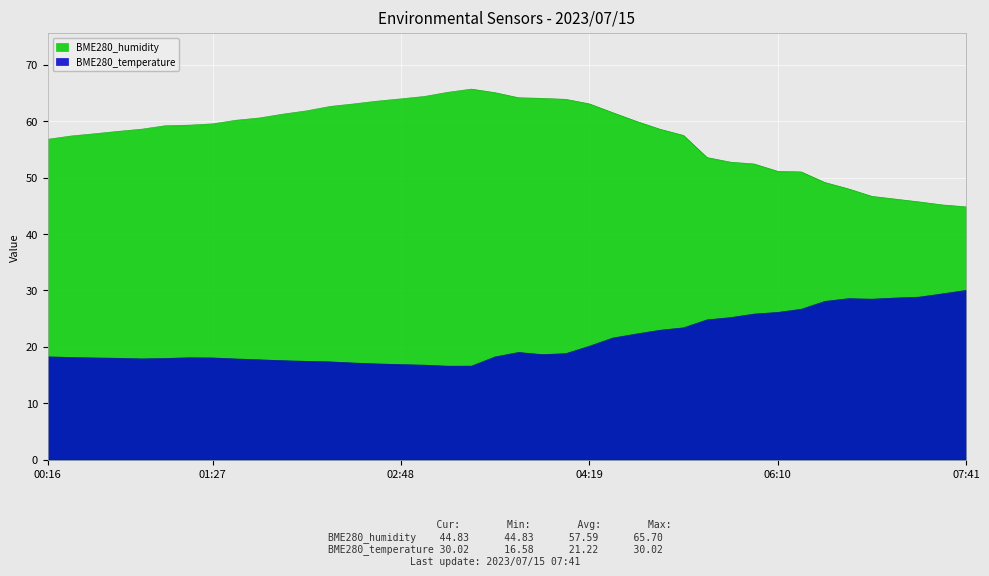

List the labels in order of BME280_temperature value, smallest first.

03:08, 03:18, 02:58, 02:48, 02:38, 02:28, 02:18, 02:08, 01:57, 01:47, 01:37, 00:57, 01:07, 00:46, 00:36, 01:27, 01:17, 00:26, 03:39, 00:16, 03:59, 04:09, 03:49, 04:19, 04:29, 04:39, 04:49, 05:00, 05:40, 05:50, 06:00, 06:10, 06:20, 06:41, 07:01, 06:51, 07:11, 07:21, 07:31, 07:41